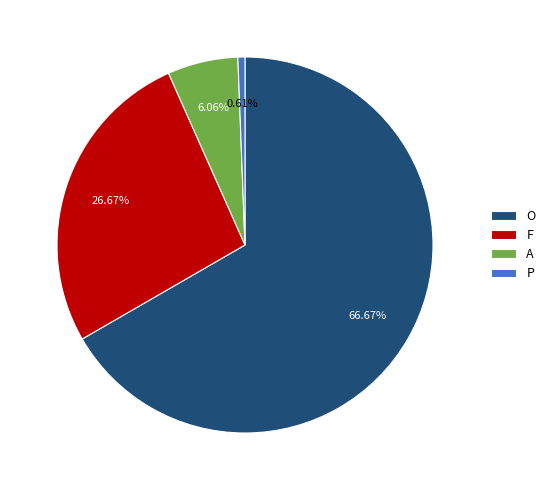

Is it true that A is 6% of the pie?

True